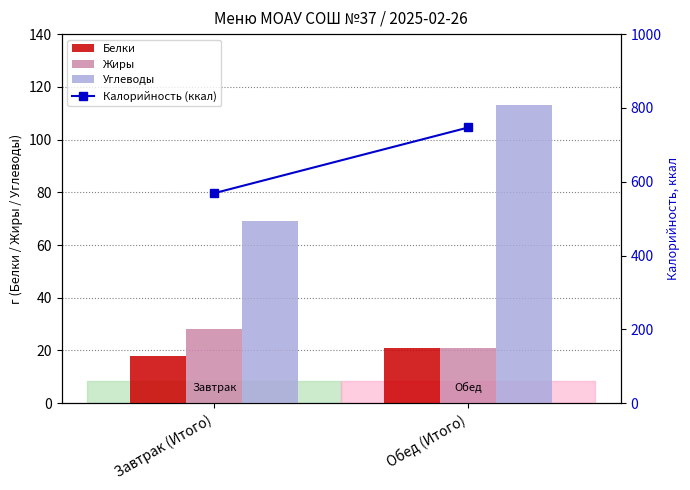

Reading right to left, list all the values displayed in this chart.

Белки: 21	18
Жиры: 21	28
Углеводы: 113	69
Калорийность (ккал): 747	569